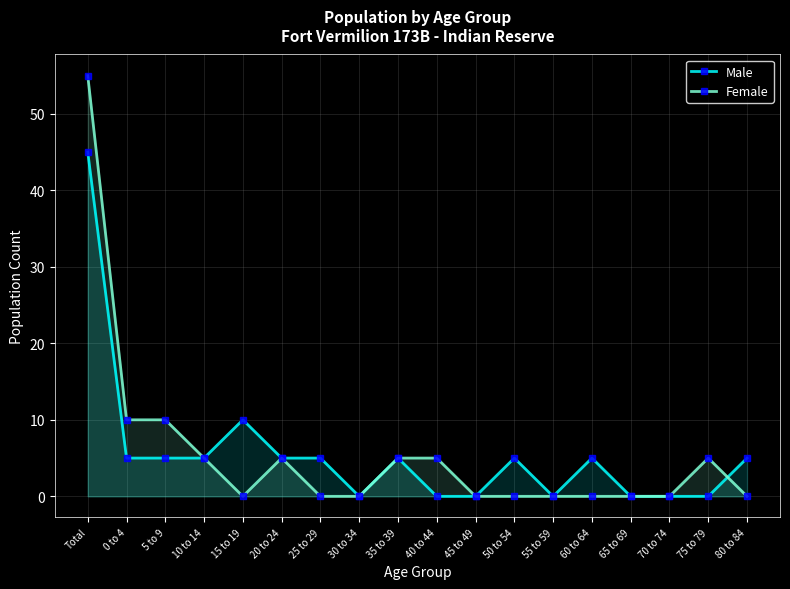

Reading left to right, extract all data points from this chart.

Male: Total=45	0 to 4=5	5 to 9=5	10 to 14=5	15 to 19=10	20 to 24=5	25 to 29=5	30 to 34=0	35 to 39=5	40 to 44=0	45 to 49=0	50 to 54=5	55 to 59=0	60 to 64=5	65 to 69=0	70 to 74=0	75 to 79=0	80 to 84=5
Female: Total=55	0 to 4=10	5 to 9=10	10 to 14=5	15 to 19=0	20 to 24=5	25 to 29=0	30 to 34=0	35 to 39=5	40 to 44=5	45 to 49=0	50 to 54=0	55 to 59=0	60 to 64=0	65 to 69=0	70 to 74=0	75 to 79=5	80 to 84=0